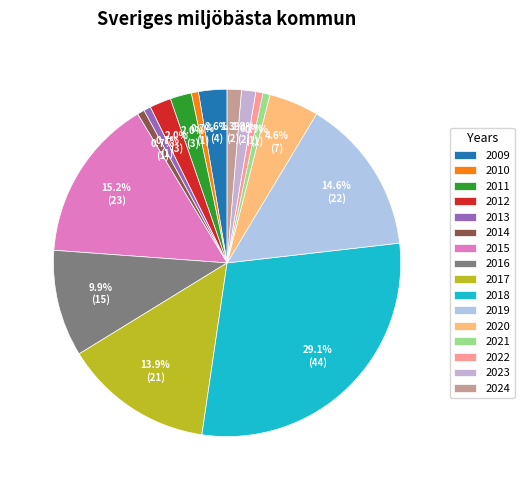

Is it true that 2015 is 26% of the pie?

False